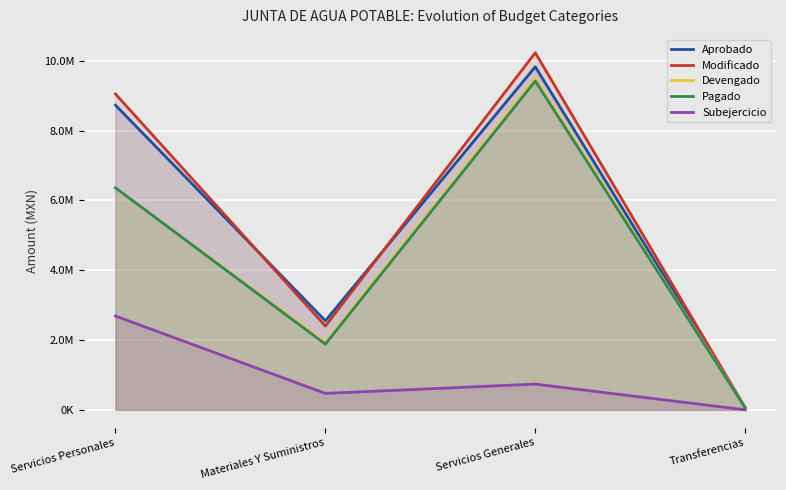

Where does the Devengado series first go above 6359720?

Servicios Personales